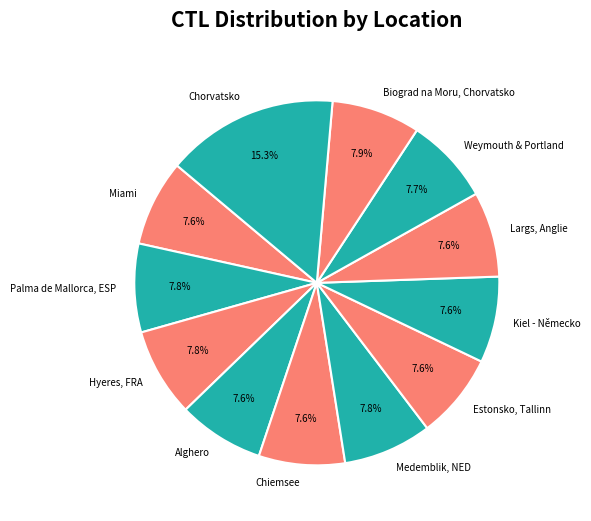

Is there any slice that represents more than half of the pie?

No